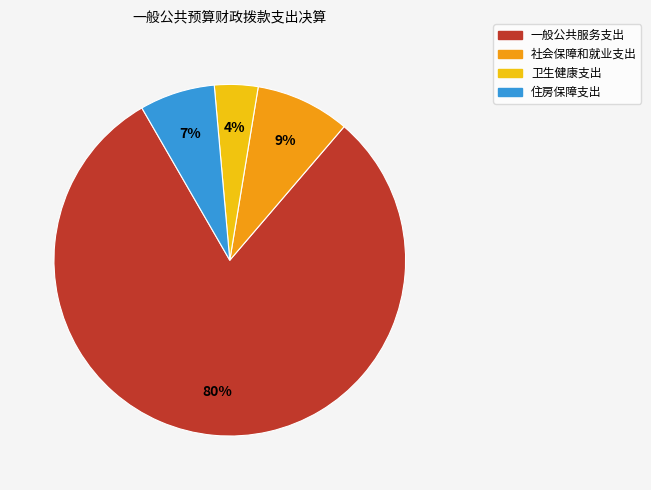

Which slice is the largest?

一般公共服务支出